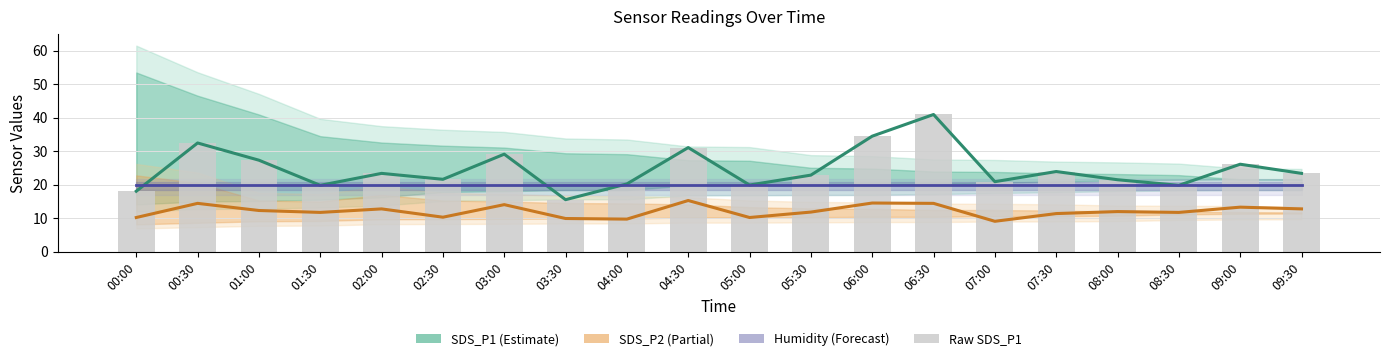

What is the value of the SDS_P1 bar at the 6th from the left?

21.6